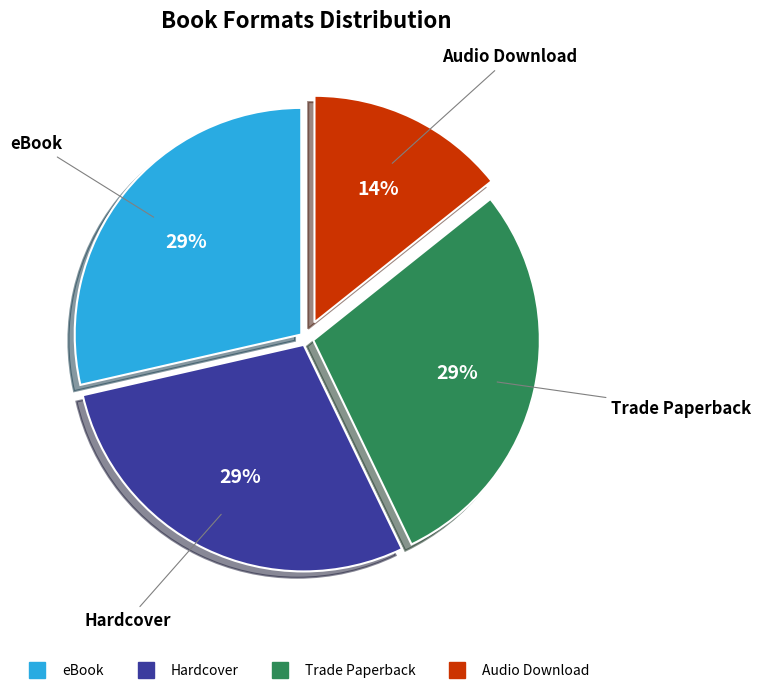

Is there any slice that represents more than half of the pie?

No